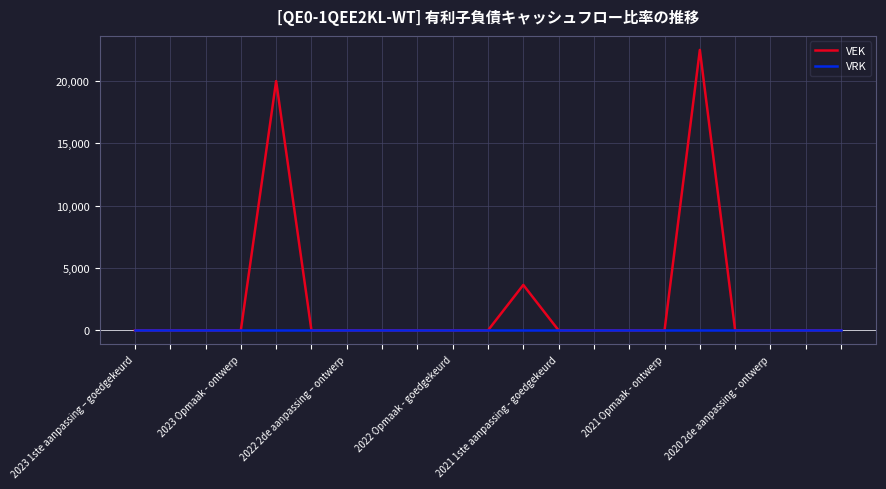

How many distinct data groups are displayed?

2